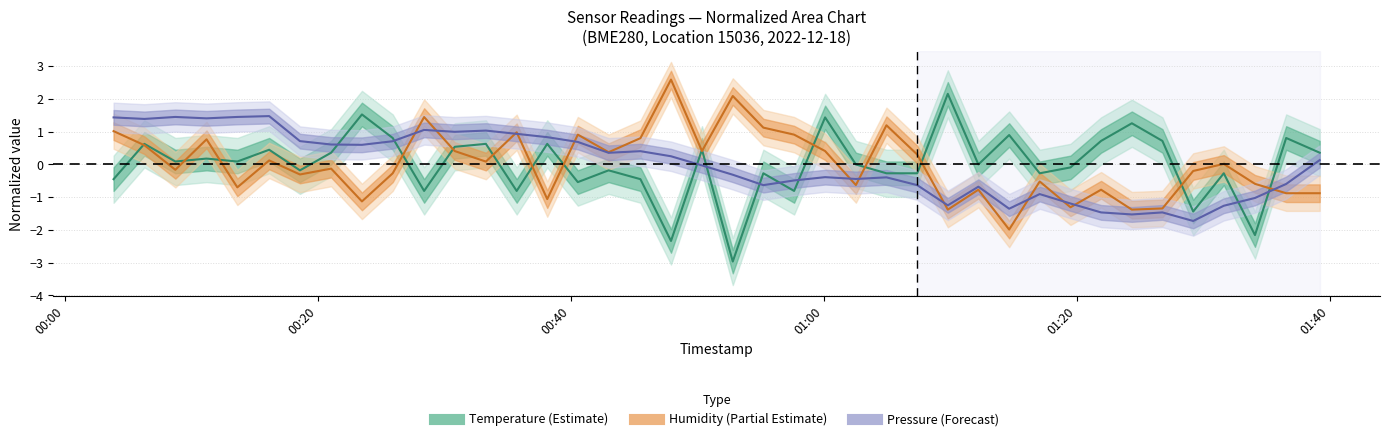

True or false: Temperature (normalized) and Humidity (normalized) cross at least once.

True